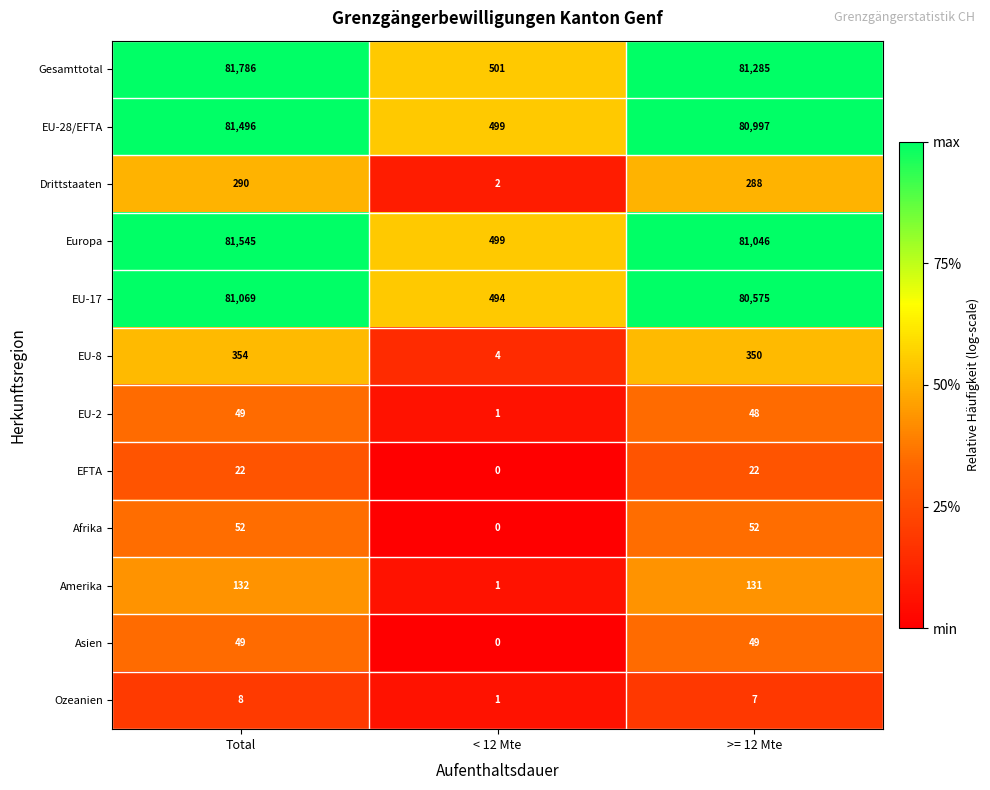

Where is Asien nearest to the value 24?

< 12 Mte